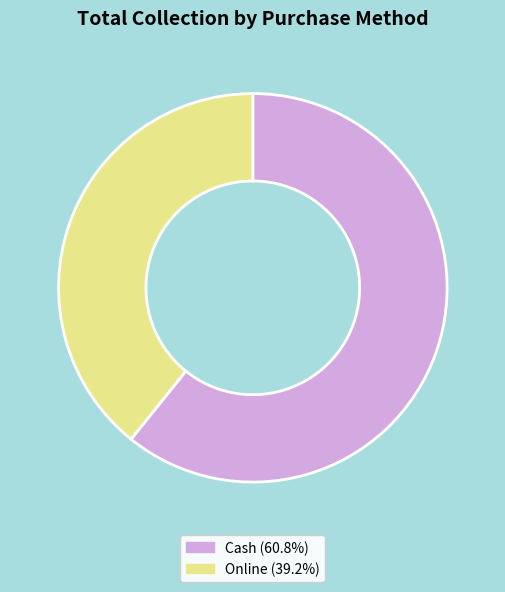

Is there any slice that represents more than half of the pie?

Yes